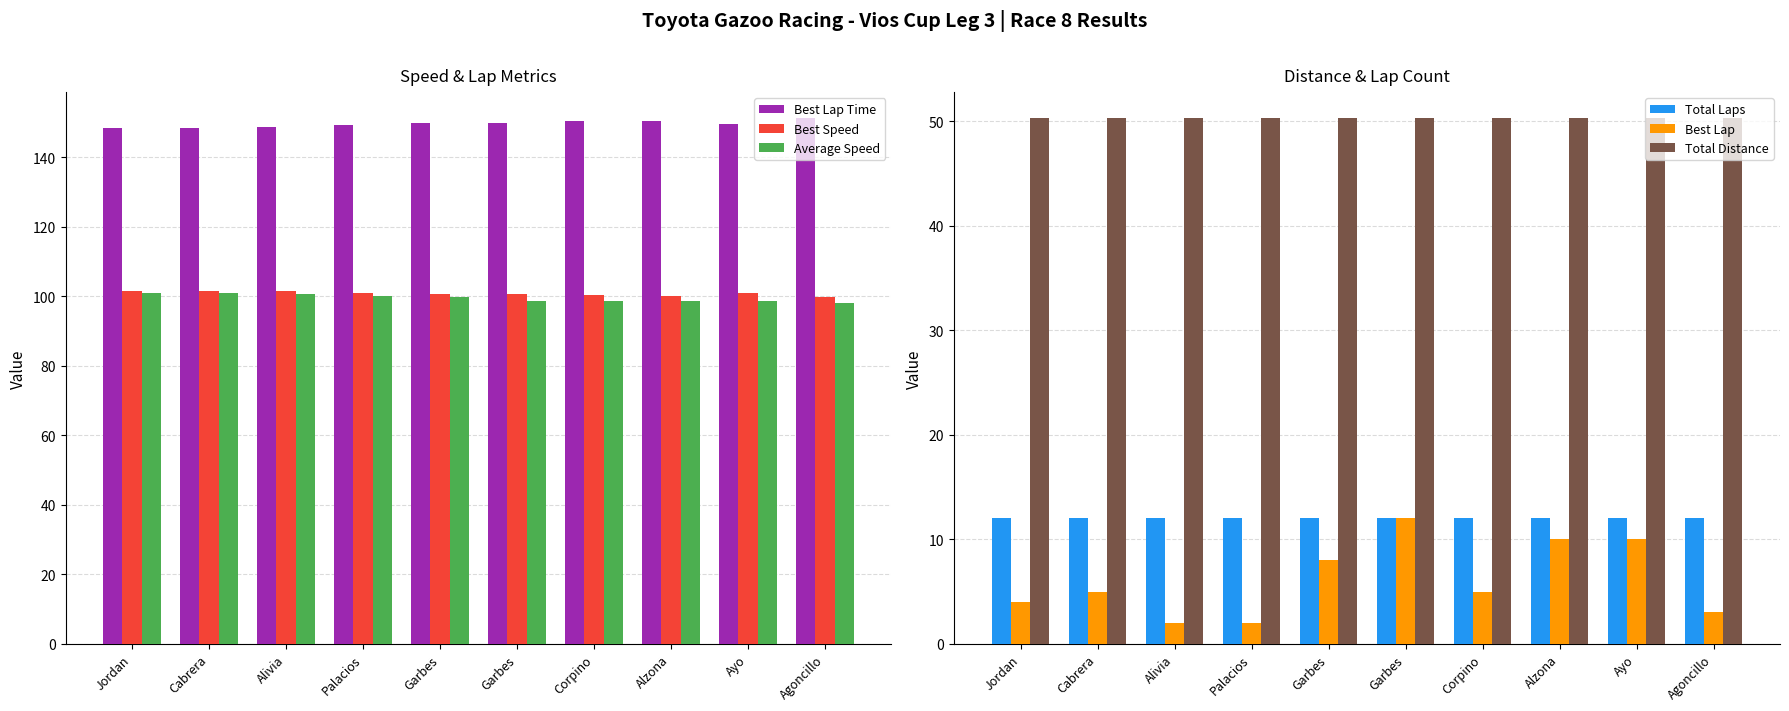

How many bars are there in total?

60